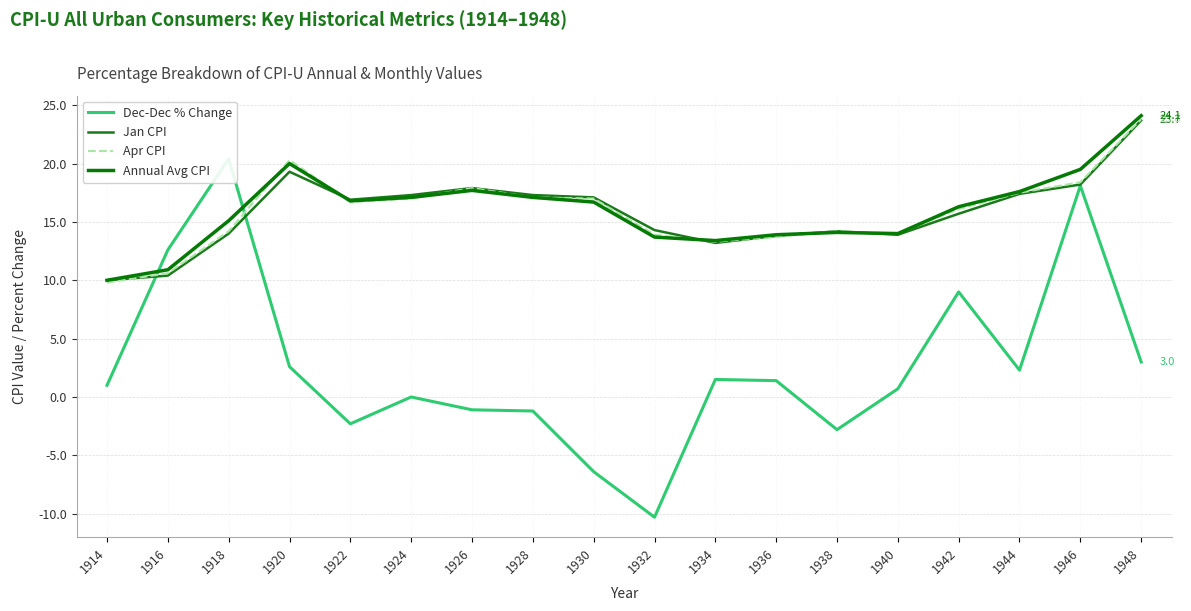

How many values in Dec-Dec % Change are below zero?

6